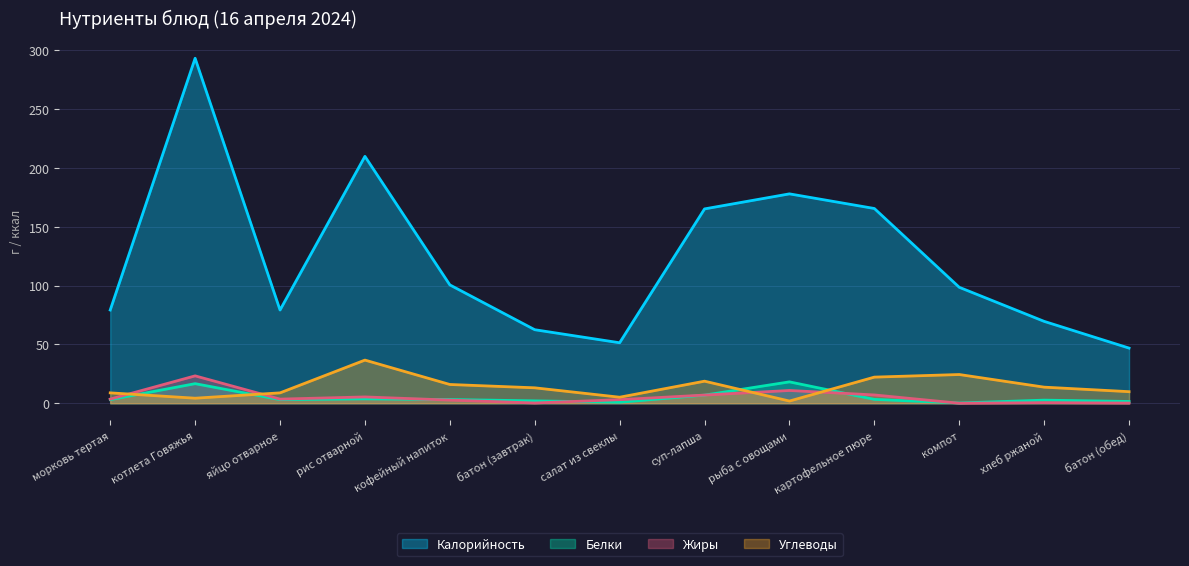

The Белки series shows 4.5 at котлета Говяжья. True or false?

False